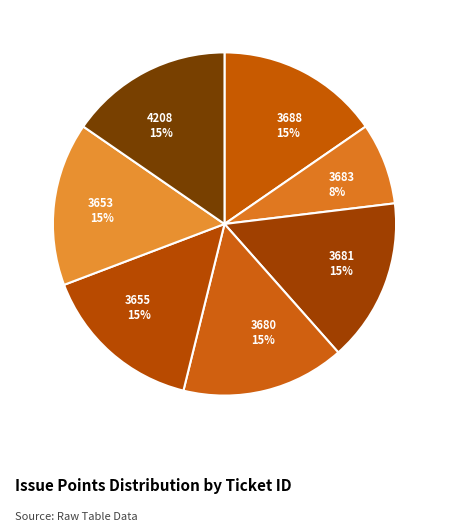

Approximately how many times larger is the value at 3683 8% compared to 4208 15%?

0.5